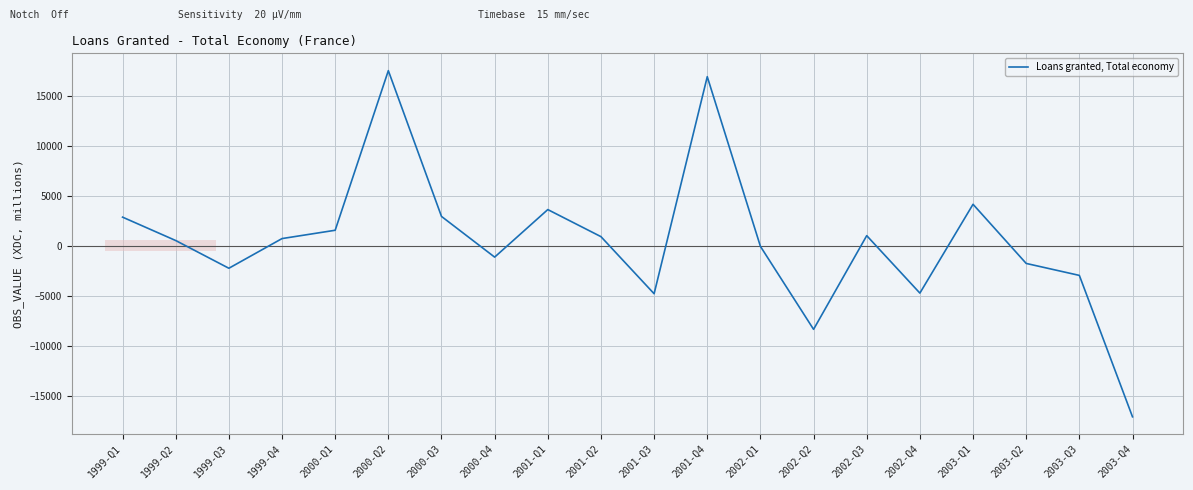

What is the maximum value shown in the chart?

17490